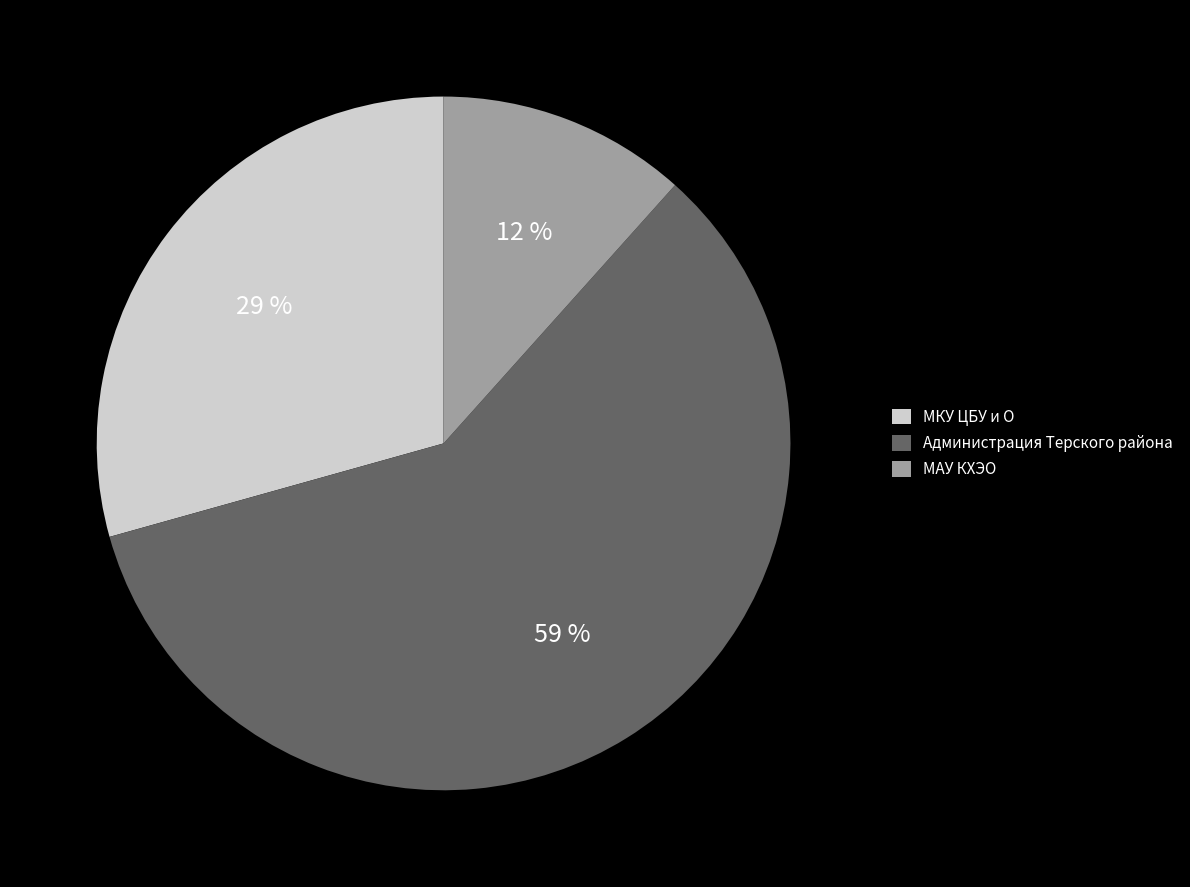

To the nearest percent, what portion does МАУ КХЭО represent?

12%